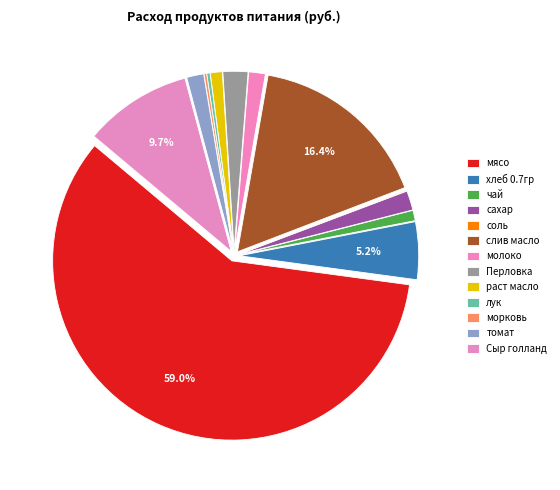

To the nearest percent, what is the difference between the largest and smallest slice percentages?

59%